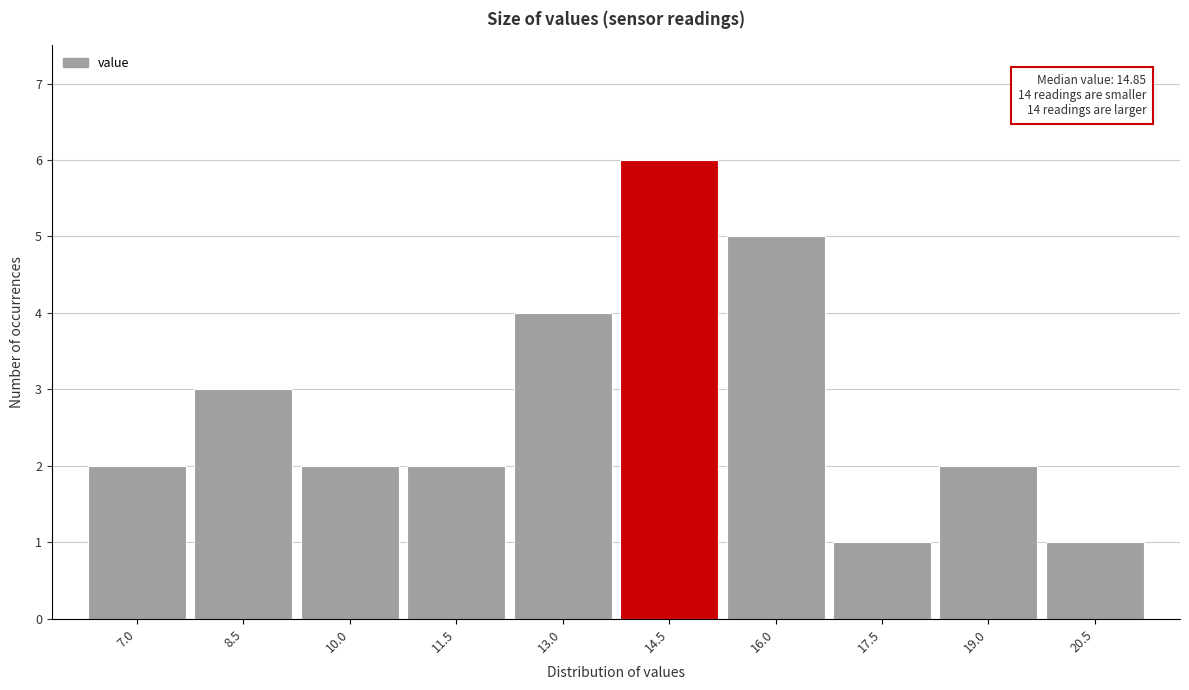

Reading right to left, extract all data points from this chart.

20.5=1	19.0=2	17.5=1	16.0=5	14.5=6	13.0=4	11.5=2	10.0=2	8.5=3	7.0=2